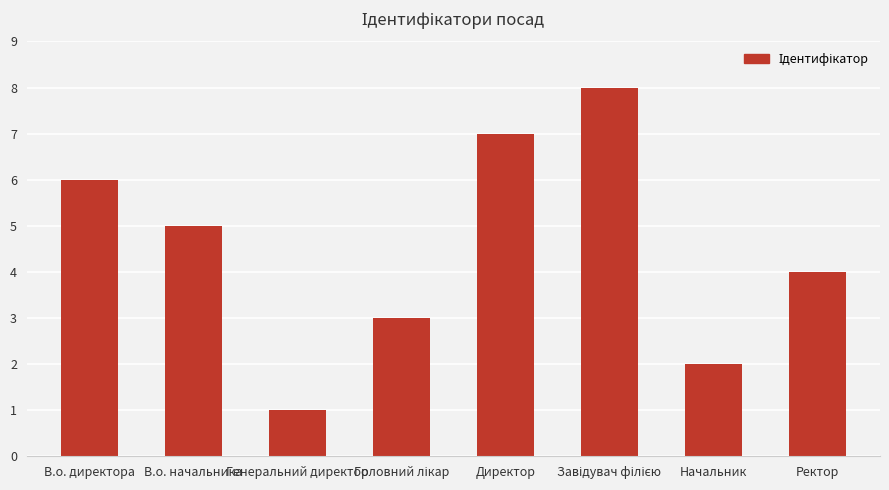

How many bars are there in total?

8